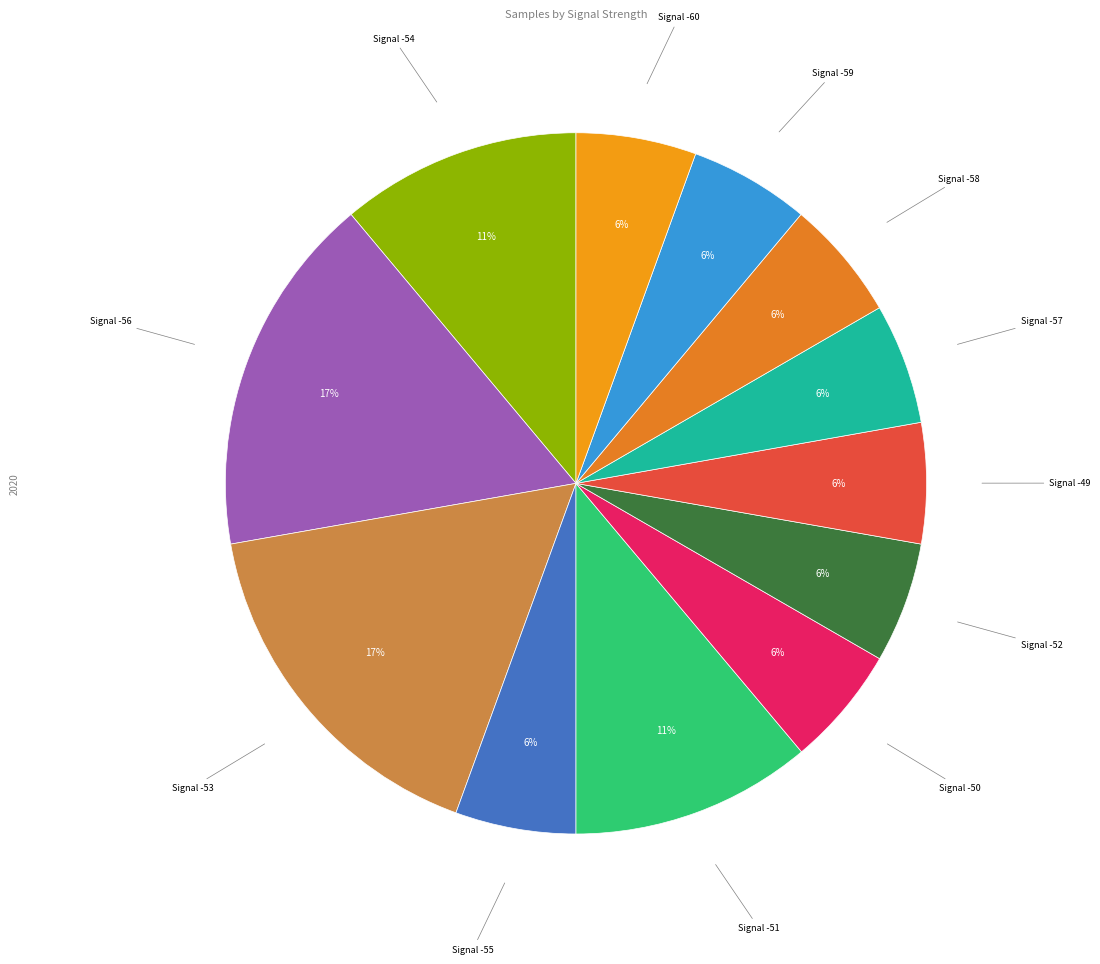

How many segments does this pie chart have?

12